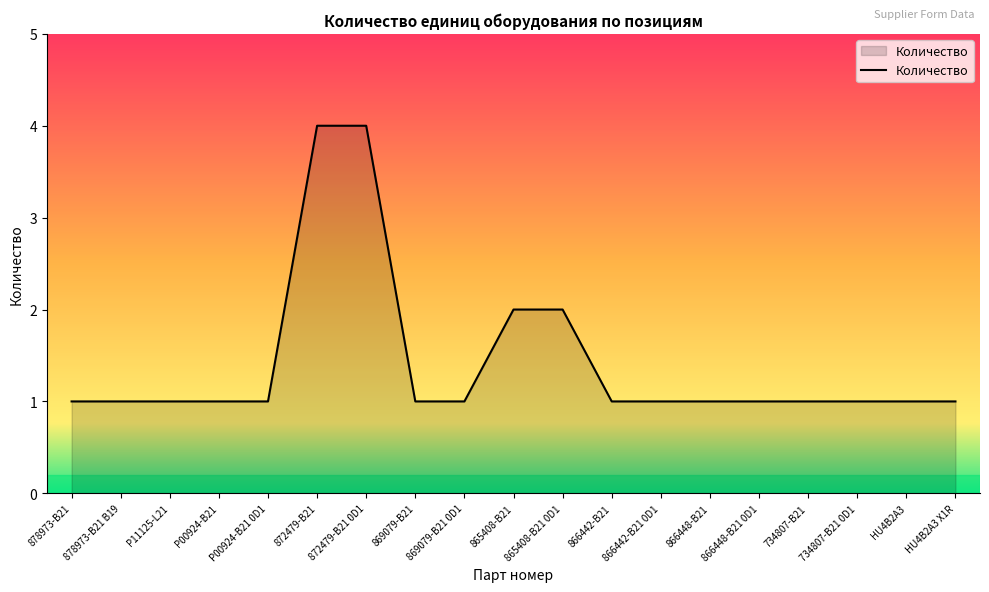

Count the number of data series in this chart.

1